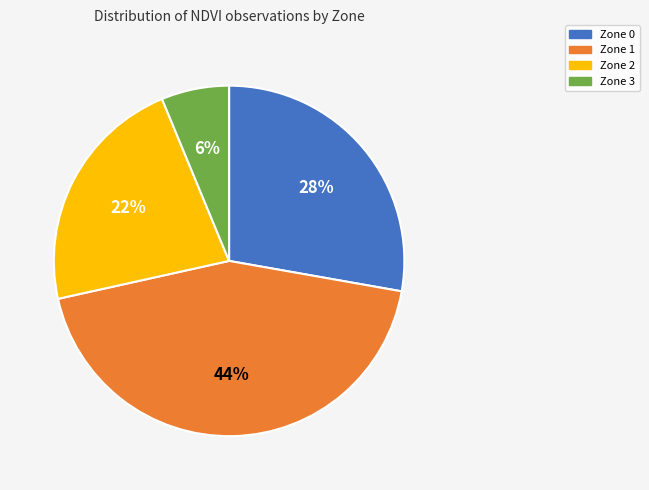

To the nearest percent, what is the average slice percentage?

25%